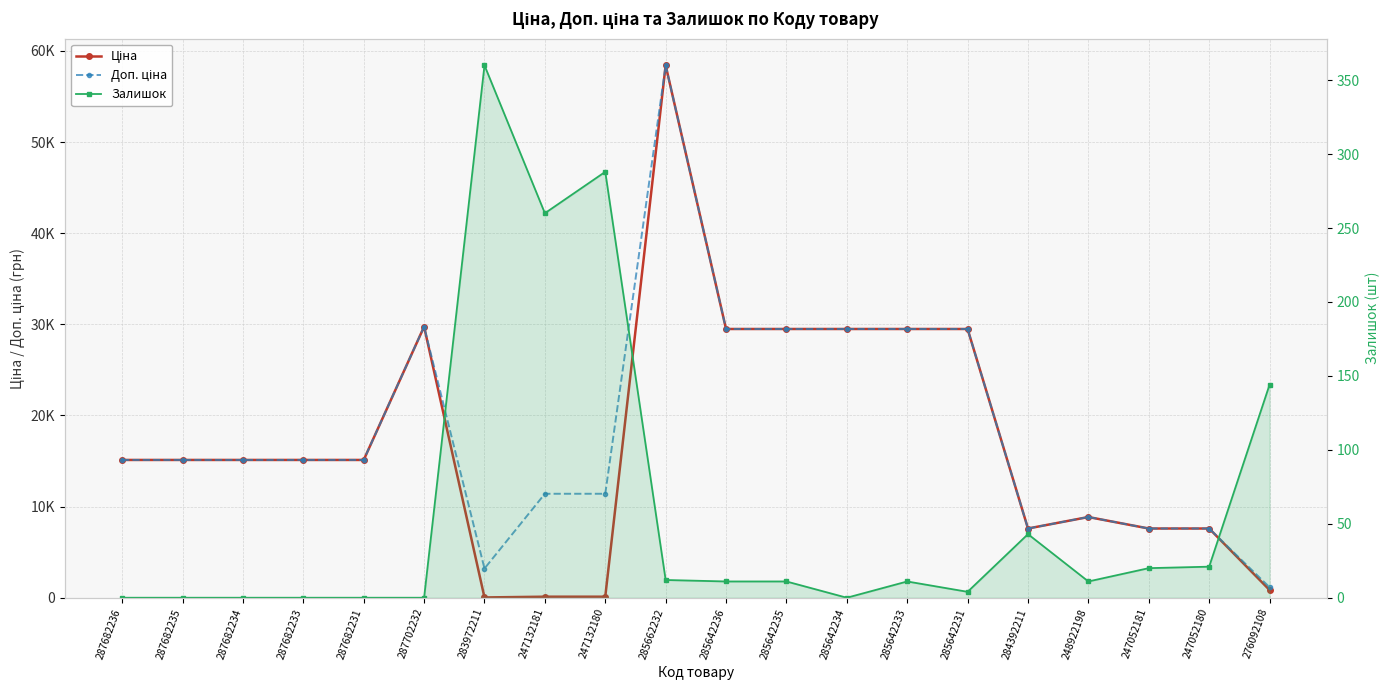

Where is Доп. ціна nearest to the value 29788?

287702232